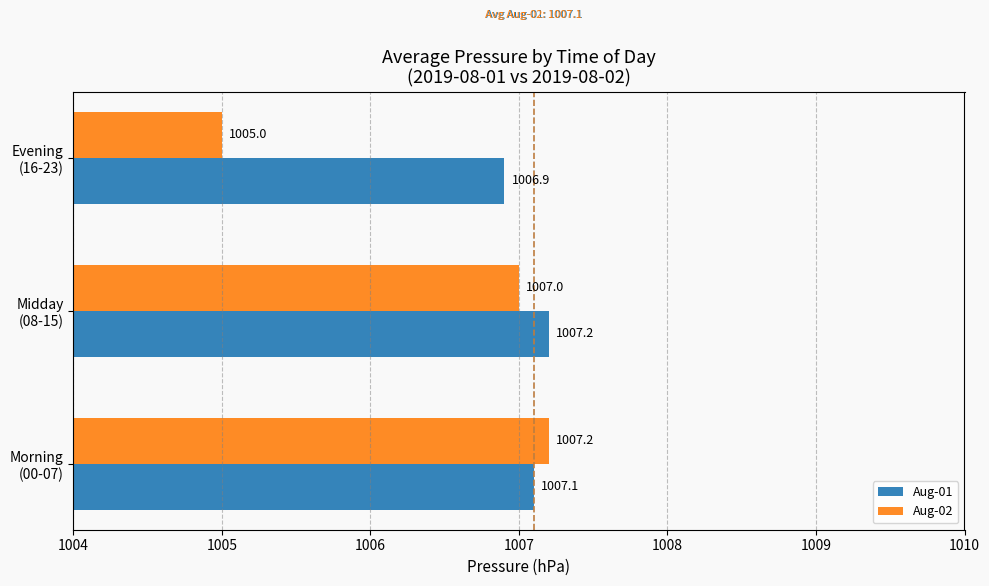

How many values in the Aug-02 series are below 1007?

1